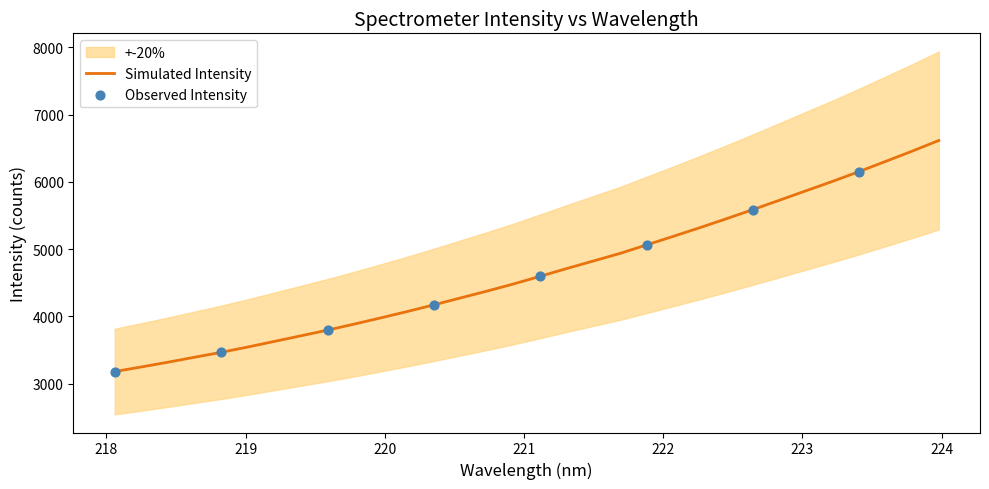

Between 223.5987 and 218.0596, which is larger?

223.5987